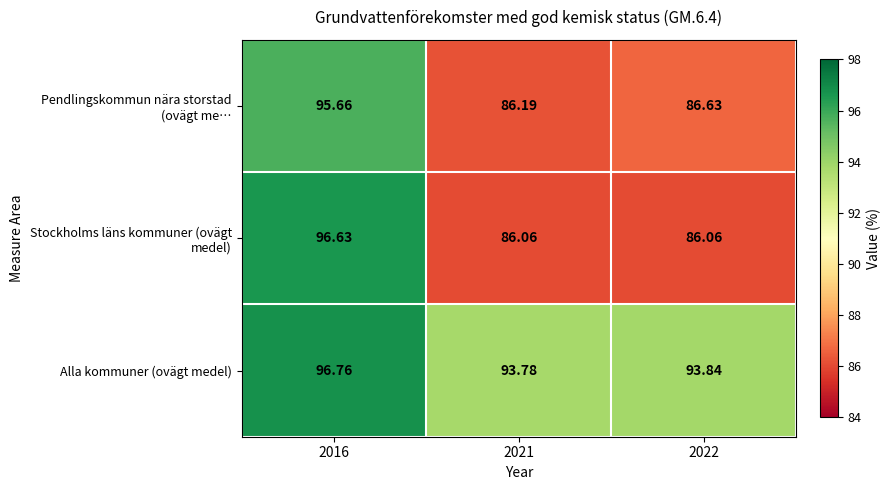

Which series has the largest total across all categories?

Alla kommuner (ovägt medel)